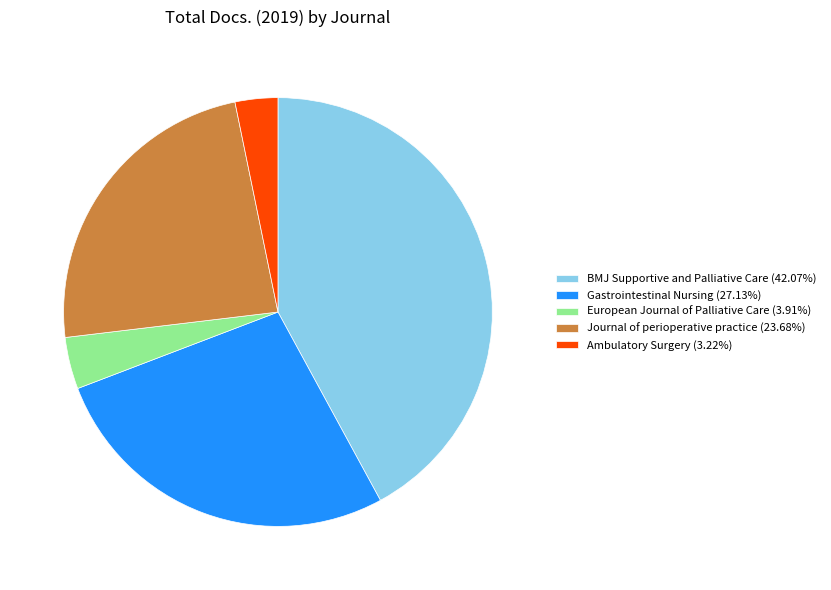

Approximately how many times larger is the value at Gastrointestinal Nursing (27.13%) compared to Journal of perioperative practice (23.68%)?

1.1